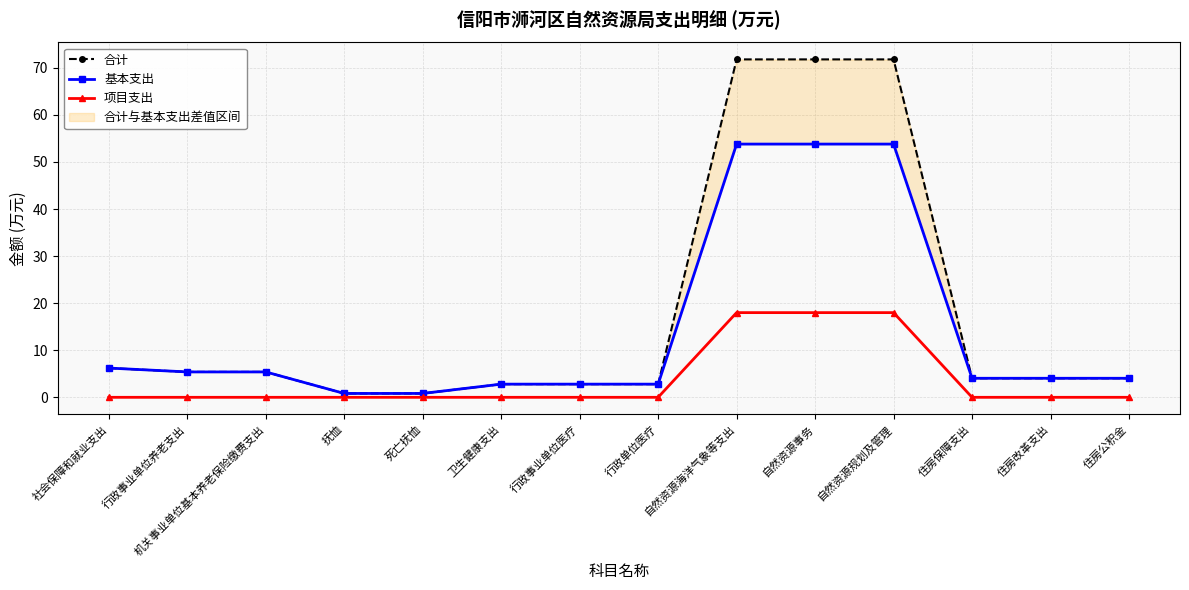

How many values in the 合计 series are below 4?

5